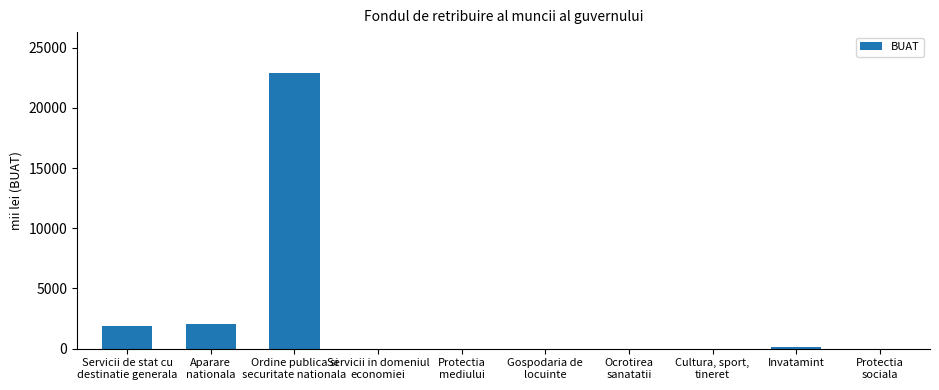

What is the greatest value displayed?

22874.5